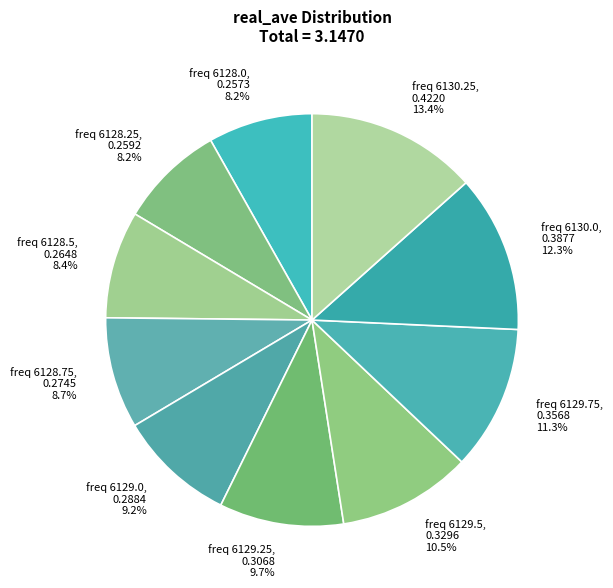

Count the number of slices in the pie.

10